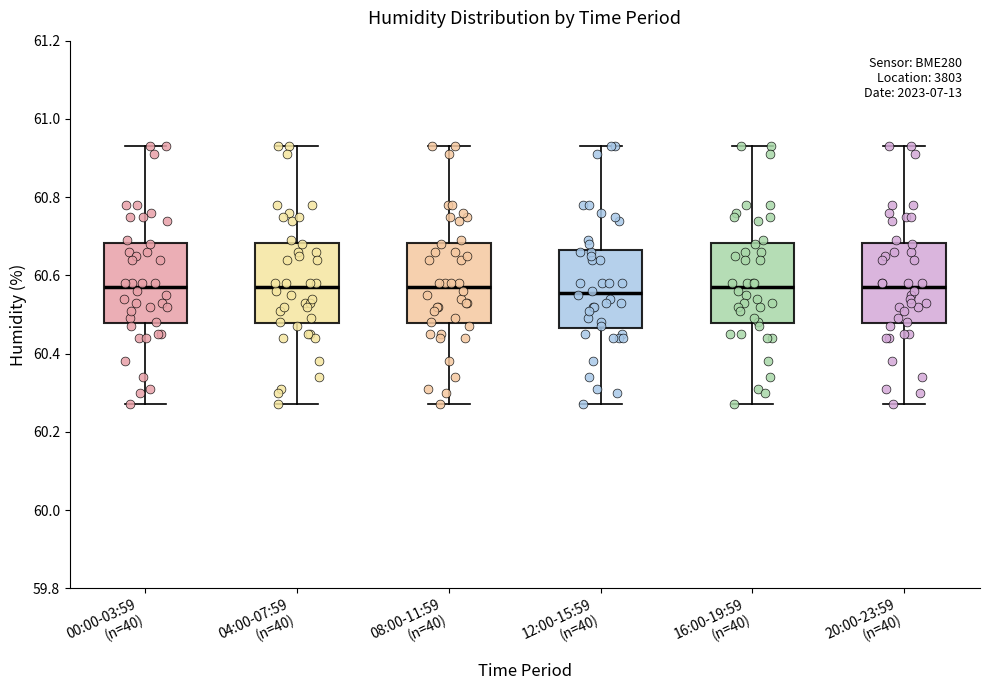

Where does the upper whisker of the box for 00:00-03:59 (n=40) end on the y-axis? The values are not printed on the chart, so give them approximately, as read against the axis.

60.94